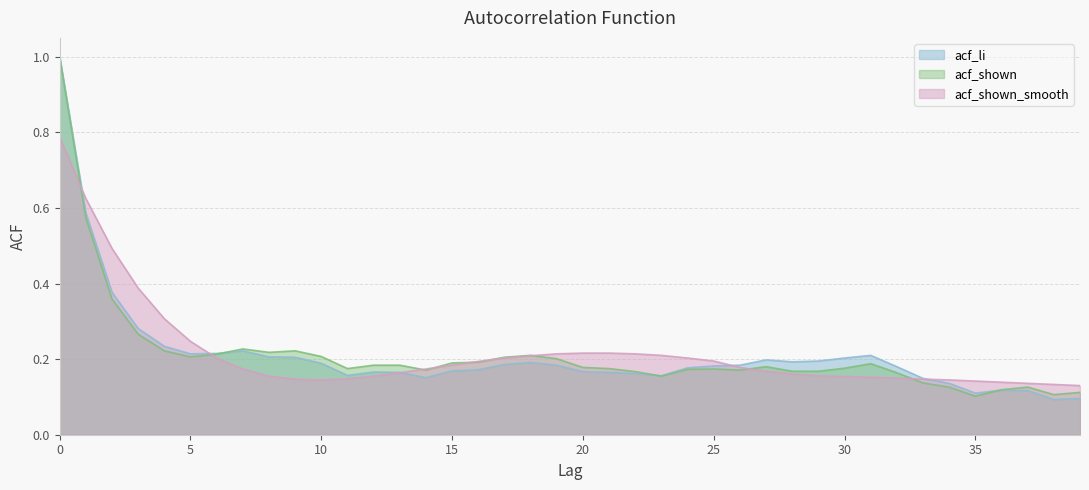

Between which two adjacent categories do acf_li and acf_shown_smooth first intersect?

0 and 1